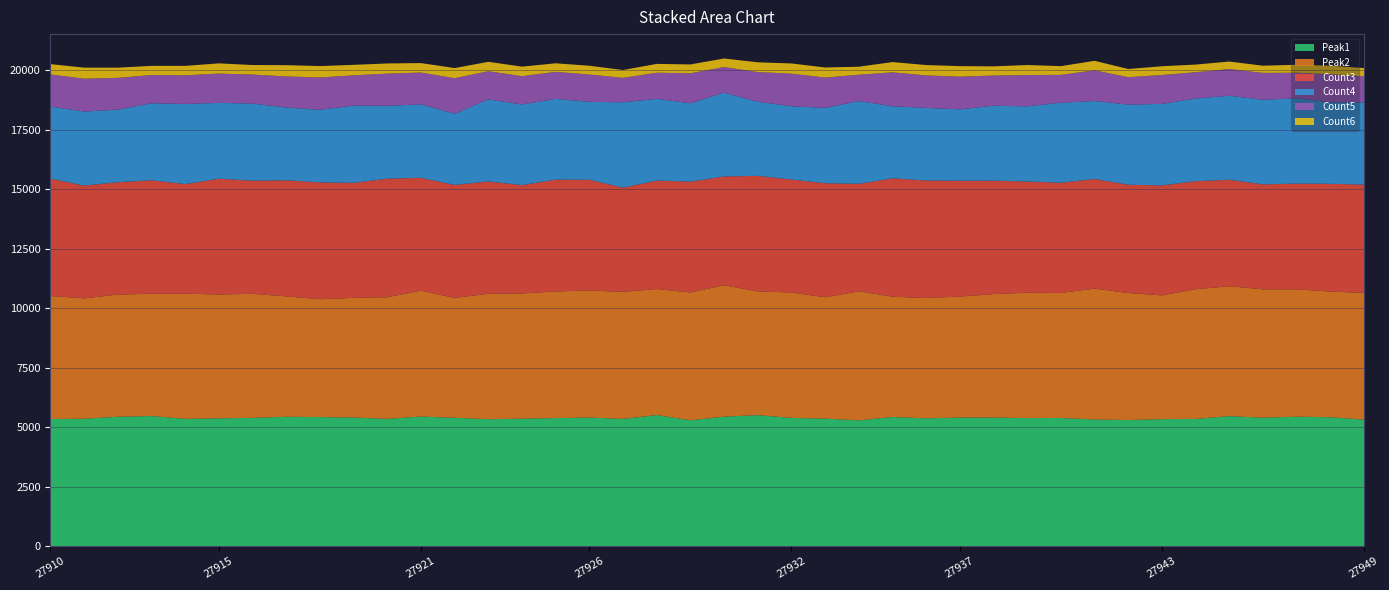

Reading right to left, transcribe all the data shown in this chart.

Peak1: 27949=5312	27948=5415	27947=5437	27946=5395	27945=5461	27944=5343	27943=5334	27942=5297	27941=5319	27940=5383	27939=5380	27938=5400	27937=5401	27936=5369	27935=5423	27934=5284	27933=5355	27932=5386	27931=5502	27930=5439	27929=5286	27928=5506	27927=5344	27926=5402	27925=5380	27924=5354	27923=5331	27922=5391	27921=5443	27920=5345	27919=5404	27918=5420	27917=5434	27916=5389	27915=5368	27914=5346	27913=5465	27912=5435	27911=5353	27910=5339
Peak2: 27949=5331	27948=5280	27947=5355	27946=5395	27945=5461	27944=5449	27943=5202	27942=5339	27941=5502	27940=5255	27939=5268	27938=5191	27937=5085	27936=5057	27935=5057	27934=5425	27933=5103	27932=5271	27931=5201	27930=5523	27929=5373	27928=5297	27927=5339	27926=5339	27925=5322	27924=5263	27923=5274	27922=5038	27921=5290	27920=5114	27919=5027	27918=4956	27917=5061	27916=5212	27915=5205	27914=5262	27913=5140	27912=5134	27911=5058	27910=5170
Count3: 27949=4549	27948=4530	27947=4440	27946=4414	27945=4474	27944=4545	27943=4623	27942=4551	27941=4608	27940=4632	27939=4677	27938=4765	27937=4868	27936=4940	27935=4976	27934=4514	27933=4793	27932=4748	27931=4857	27930=4573	27929=4658	27928=4557	27927=4382	27926=4654	27925=4702	27924=4554	27923=4719	27922=4751	27921=4743	27920=4983	27919=4834	27918=4910	27917=4878	27916=4756	27915=4867	27914=4605	27913=4769	27912=4725	27911=4740	27910=4935
Count4: 27949=3458	27948=3424	27947=3588	27946=3555	27945=3531	27944=3472	27943=3426	27942=3368	27941=3277	27940=3366	27939=3158	27938=3151	27937=3001	27936=3049	27935=3030	27934=3481	27933=3167	27932=3082	27931=3113	27930=3523	27929=3294	27928=3435	27927=3587	27926=3276	27925=3392	27924=3389	27923=3449	27922=2993	27921=3088	27920=3063	27919=3247	27918=3048	27917=3058	27916=3240	27915=3188	27914=3368	27913=3237	27912=3050	27911=3112	27910=3024
Count5: 27949=1092	27948=1184	27947=1075	27946=1129	27945=1121	27944=1107	27943=1214	27942=1152	27941=1290	27940=1169	27939=1314	27938=1270	27937=1373	27936=1366	27935=1425	27934=1106	27933=1273	27932=1369	27931=1249	27930=1075	27929=1261	27928=1100	27927=1027	27926=1148	27925=1135	27924=1190	27923=1185	27922=1491	27921=1339	27920=1351	27919=1274	27918=1360	27917=1308	27916=1221	27915=1231	27914=1207	27913=1187	27912=1334	27911=1382	27910=1354
Count6: 27949=348	27948=356	27947=333	27946=301	27945=317	27944=321	27943=368	27942=344	27941=400	27940=366	27939=421	27938=385	27937=443	27936=436	27935=432	27934=337	27933=424	27932=428	27931=411	27930=360	27929=371	27928=371	27927=329	27926=369	27925=360	27924=400	27923=395	27922=426	27921=397	27920=428	27919=440	27918=480	27917=473	27916=400	27915=429	27914=394	27913=384	27912=430	27911=464	27910=434